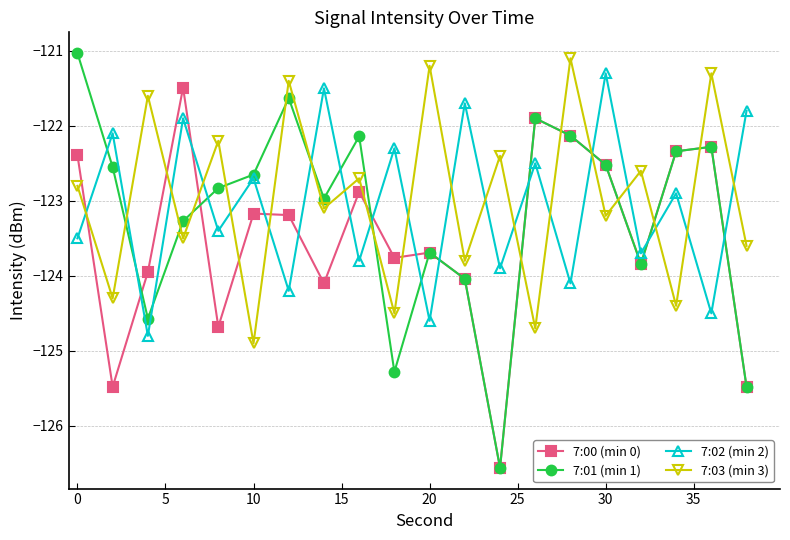

How many times do 7:02 (min 2) and 7:03 (min 3) cross each other?

19